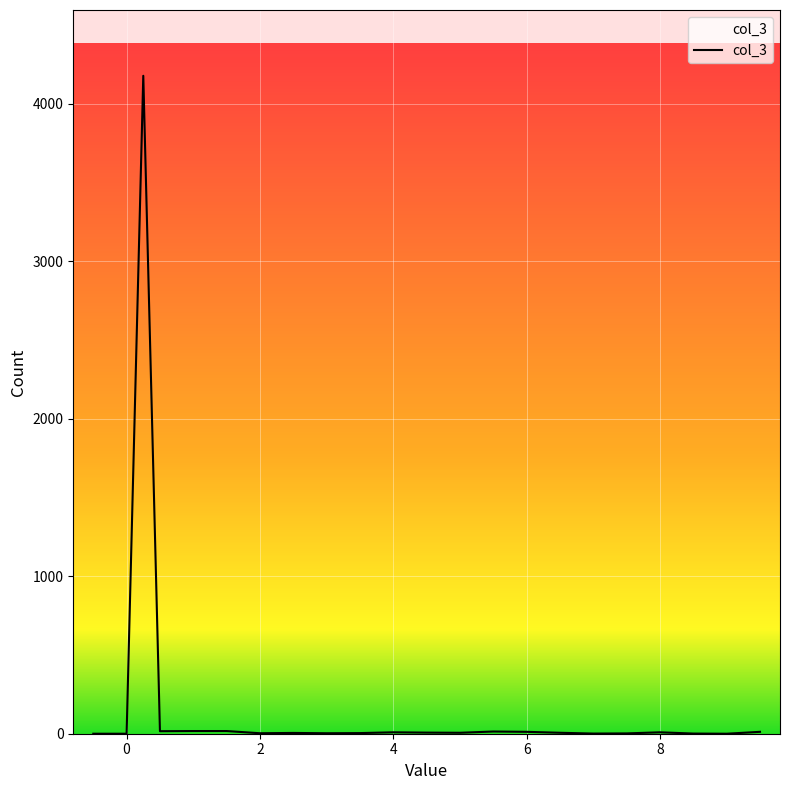

What is the maximum value shown in the chart?

4176